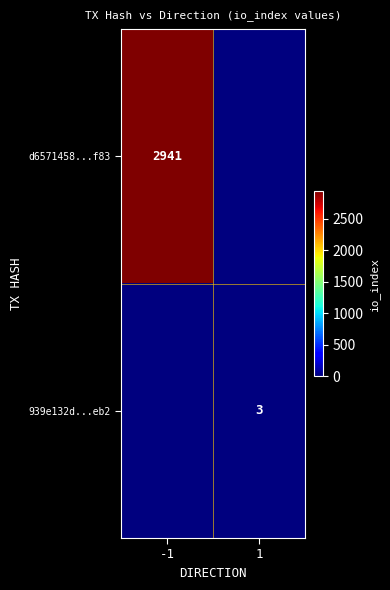

The d6571458...f83 series shows 4014 at -1. True or false?

False